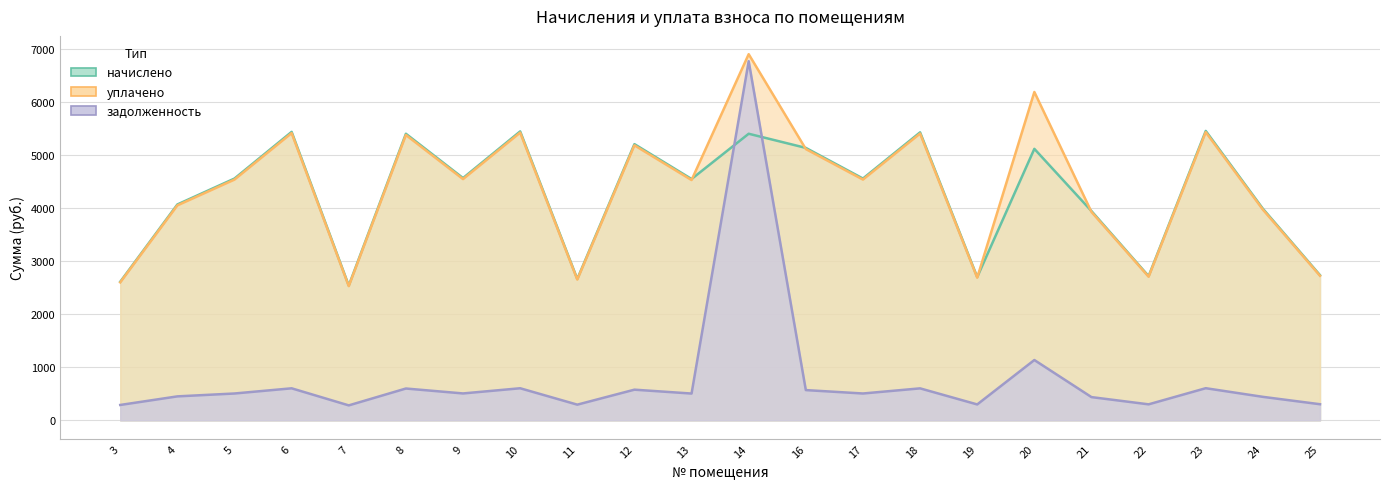

What is the average value of the уплачено series?

4383.4